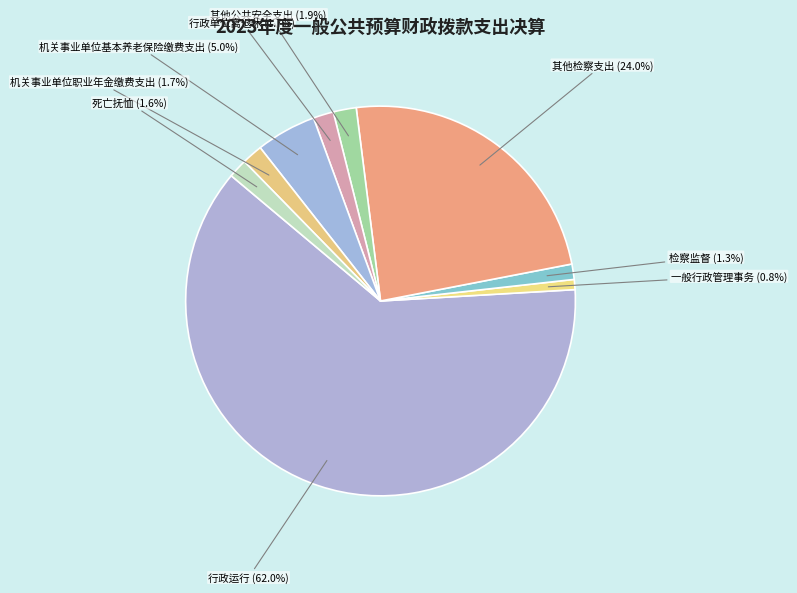

To the nearest percent, what percentage of the pie is 其他公共安全支出?

2%